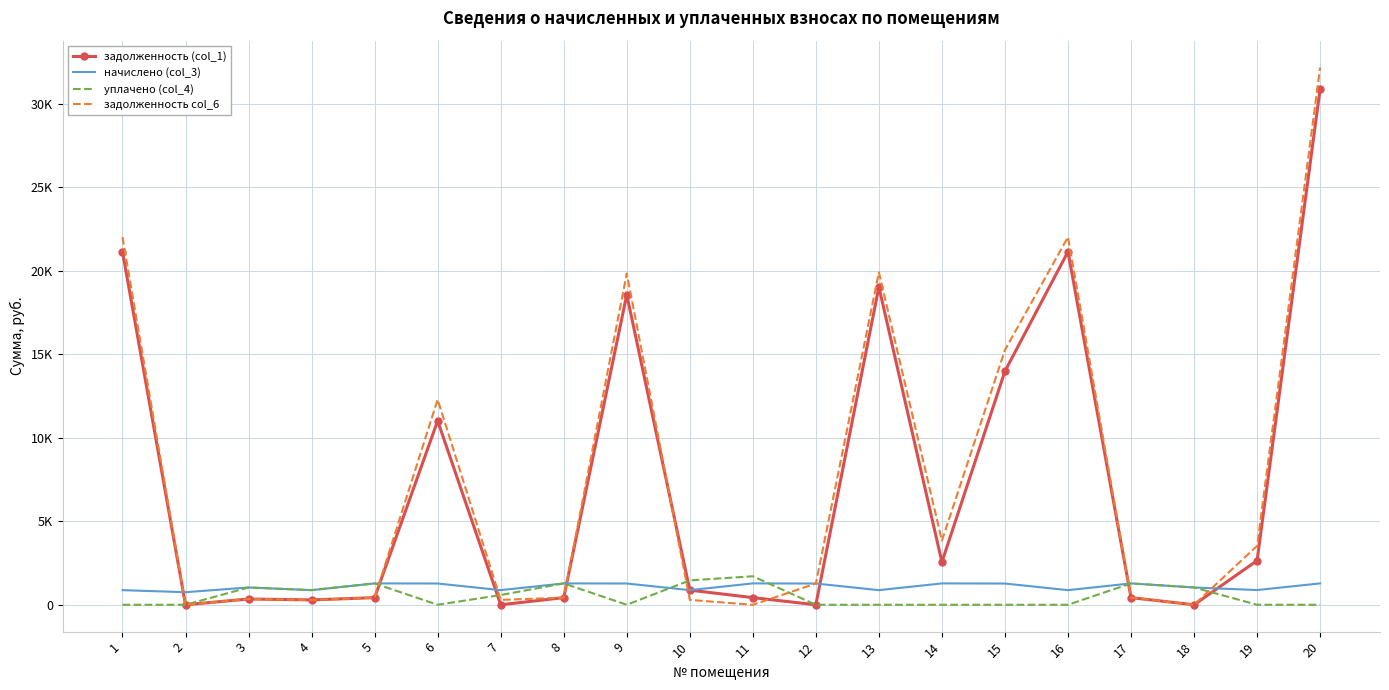

Rank the series by their maximum value, from lowest to highest.

начислено (col_3), уплачено (col_4), задолженность (col_1), задолженность col_6